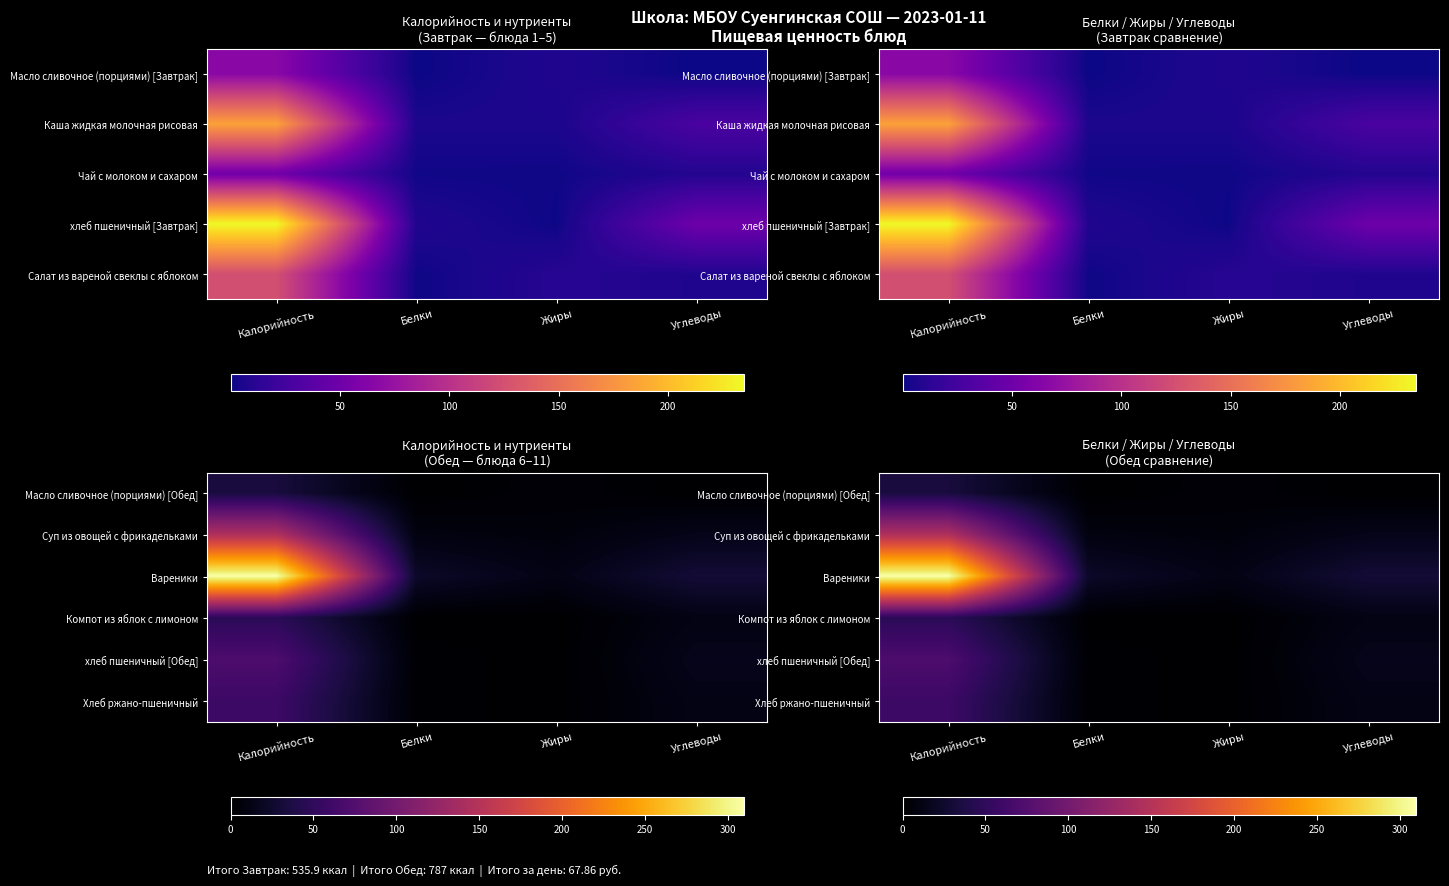

At which category does the chart reach its peak across all series?

Калорийность